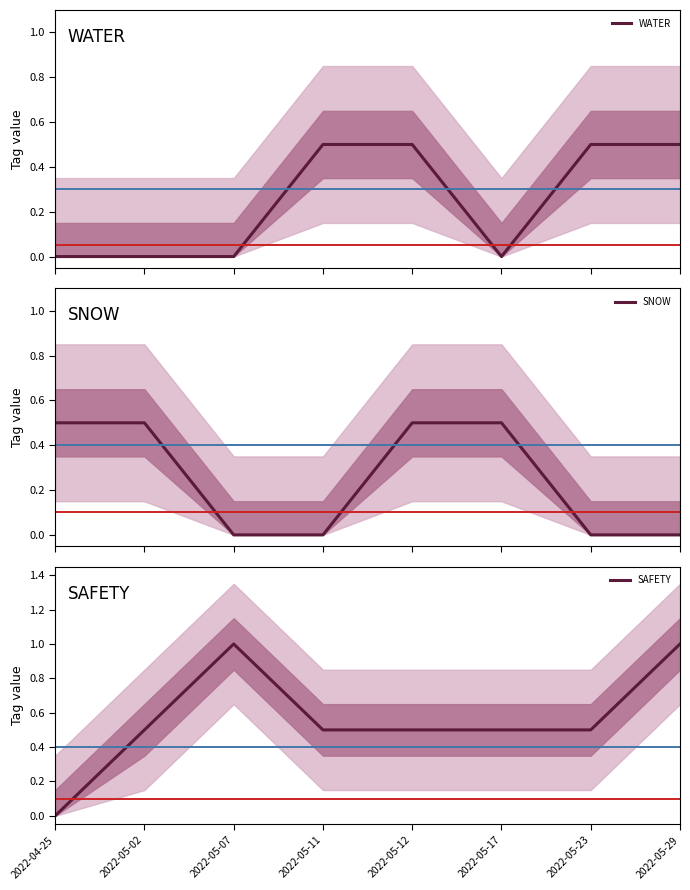

At which category does the chart reach its peak across all series?

2022-05-07